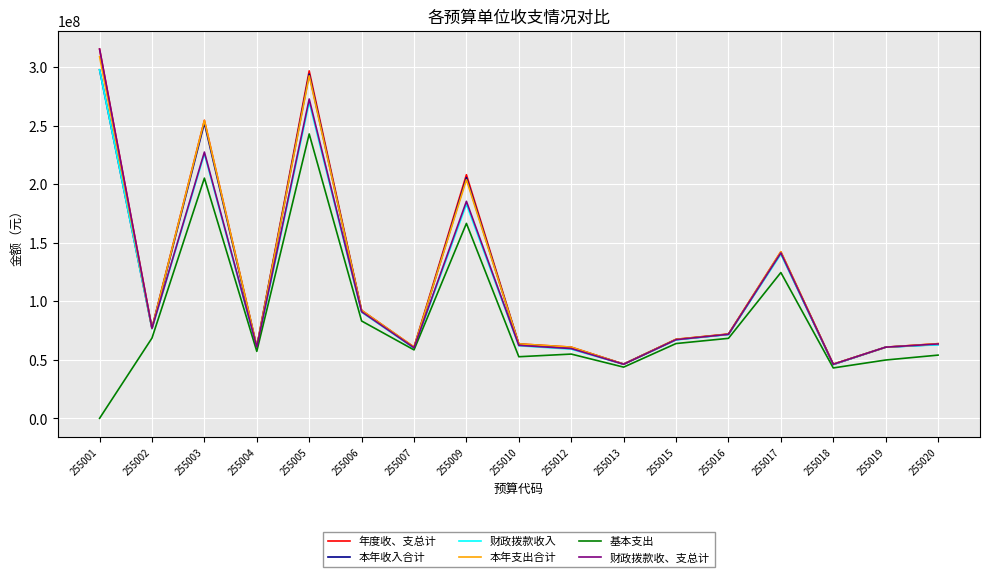

True or false: 本年支出合计 has a value of 31629441.7 at 255018.

False